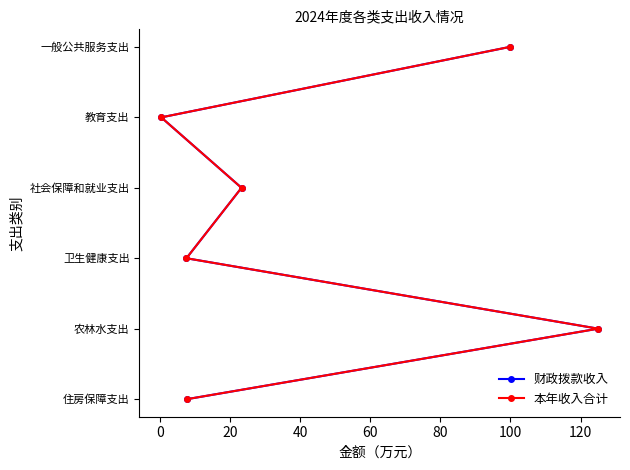

How many distinct data groups are displayed?

2